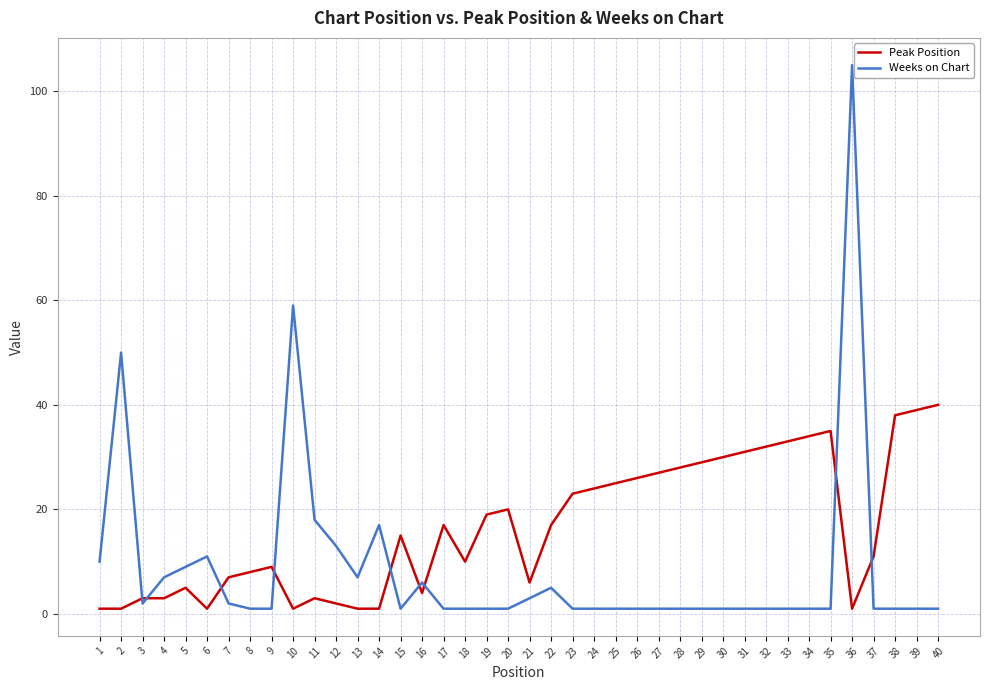

Which series has the largest total across all categories?

Peak Position